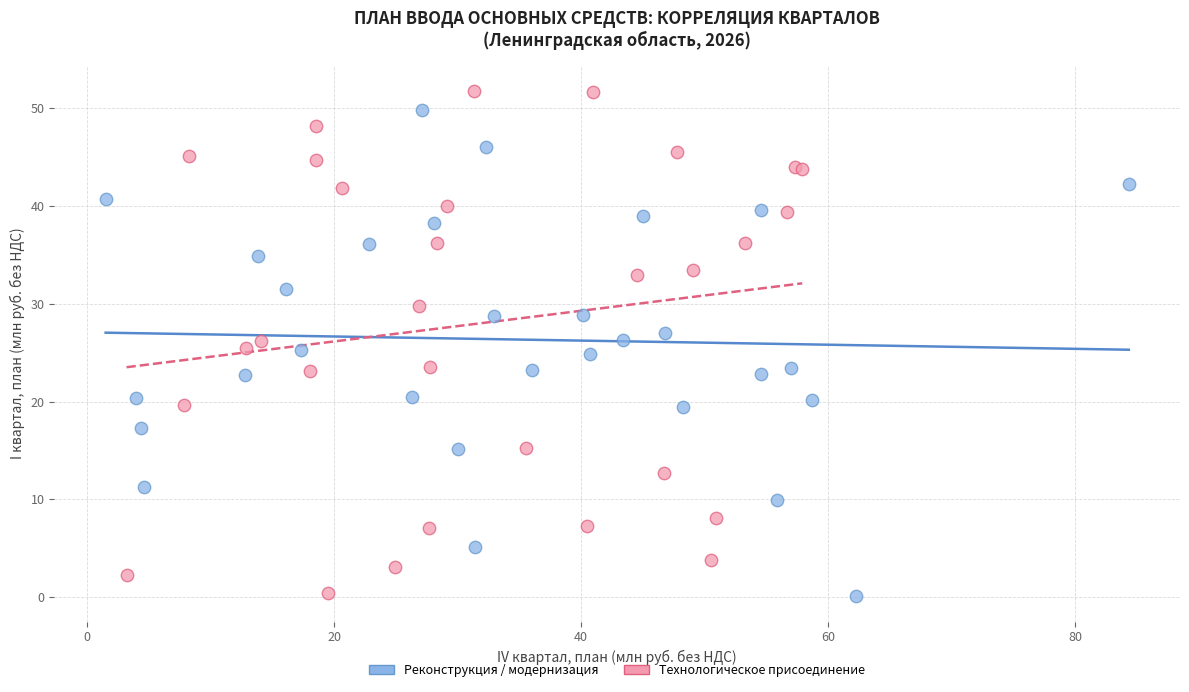

What are all the series names shown in the legend?

Реконструкция / модернизация, Технологическое присоединение